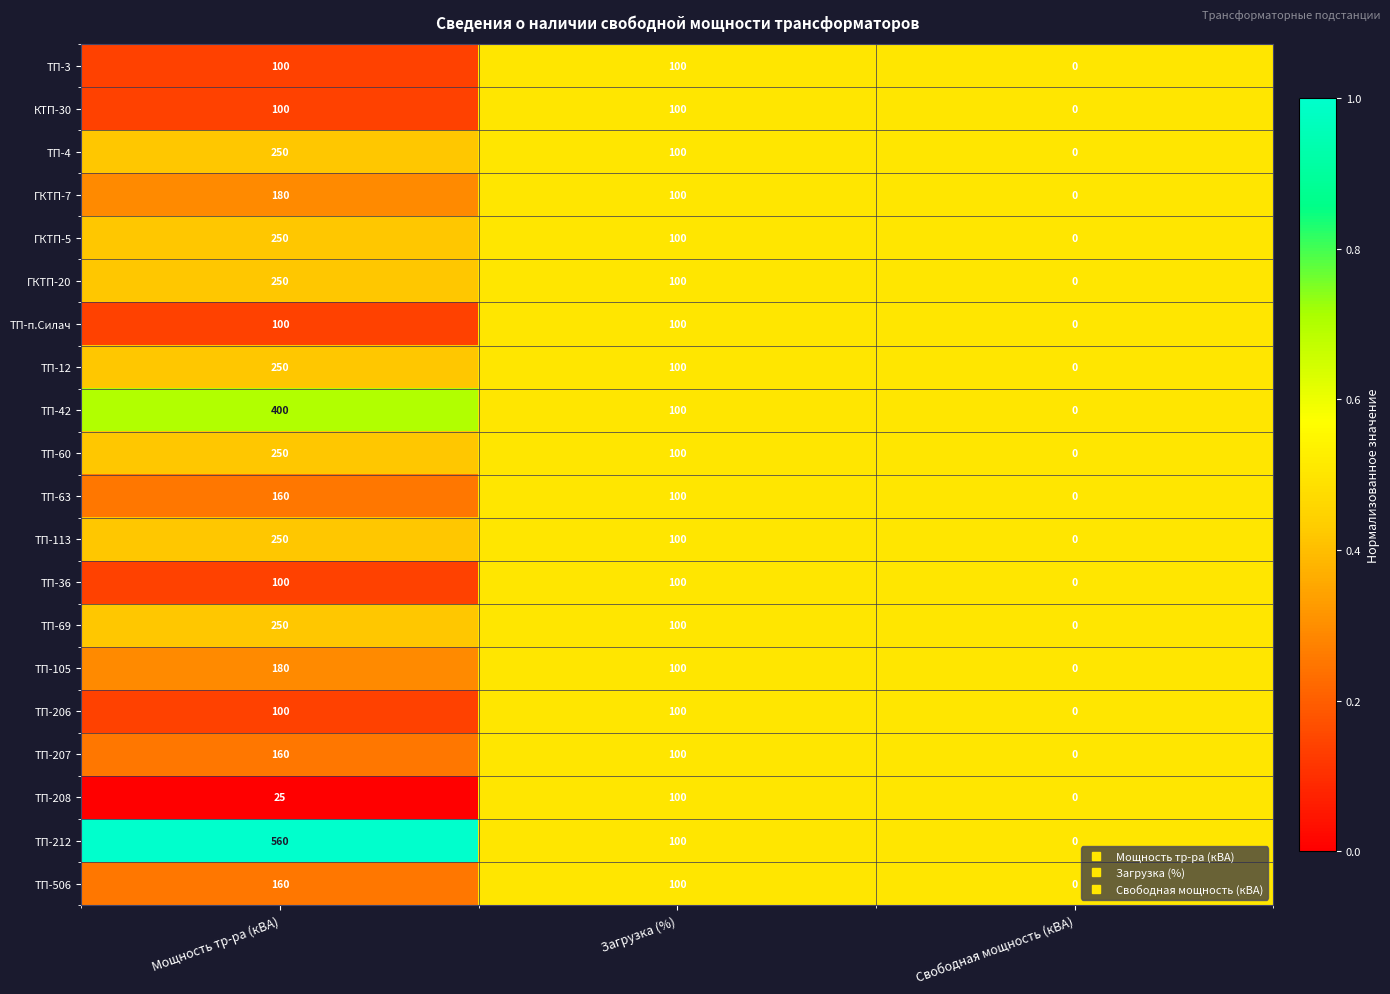

The value of ТП-12 at Загрузка (%) is 100. True or false?

True